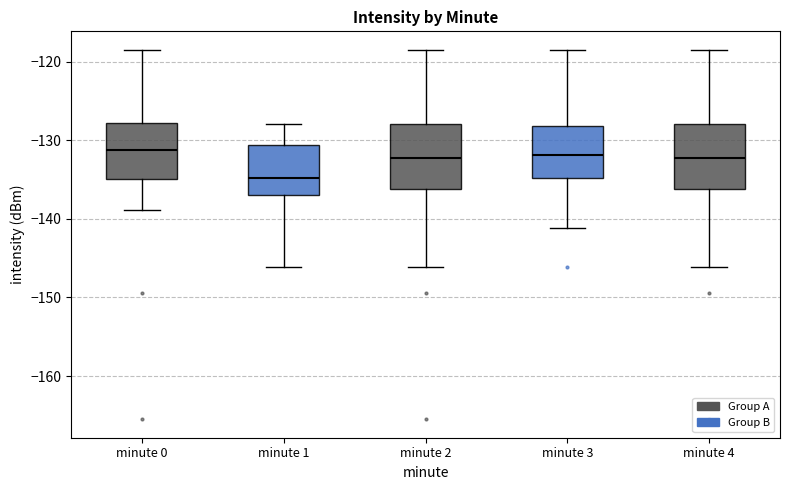

Reading left to right, transcribe this box plot: for each box, give where its median line is, the range the box spans, and where its two whiskers end, as read against the y-axis. The values are not printed on the chart, so give them approximately, as read against the axis.

minute 0: median -131, box -135 to -128, whiskers -139 to -118
minute 1: median -135, box -137 to -131, whiskers -146 to -128
minute 2: median -132, box -136 to -128, whiskers -146 to -118
minute 3: median -132, box -135 to -128, whiskers -141 to -118
minute 4: median -132, box -136 to -128, whiskers -146 to -118